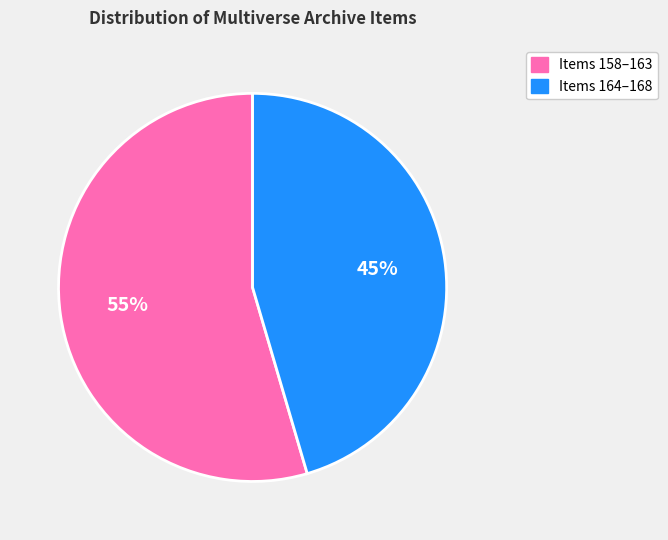

How many slices are in this pie chart?

2